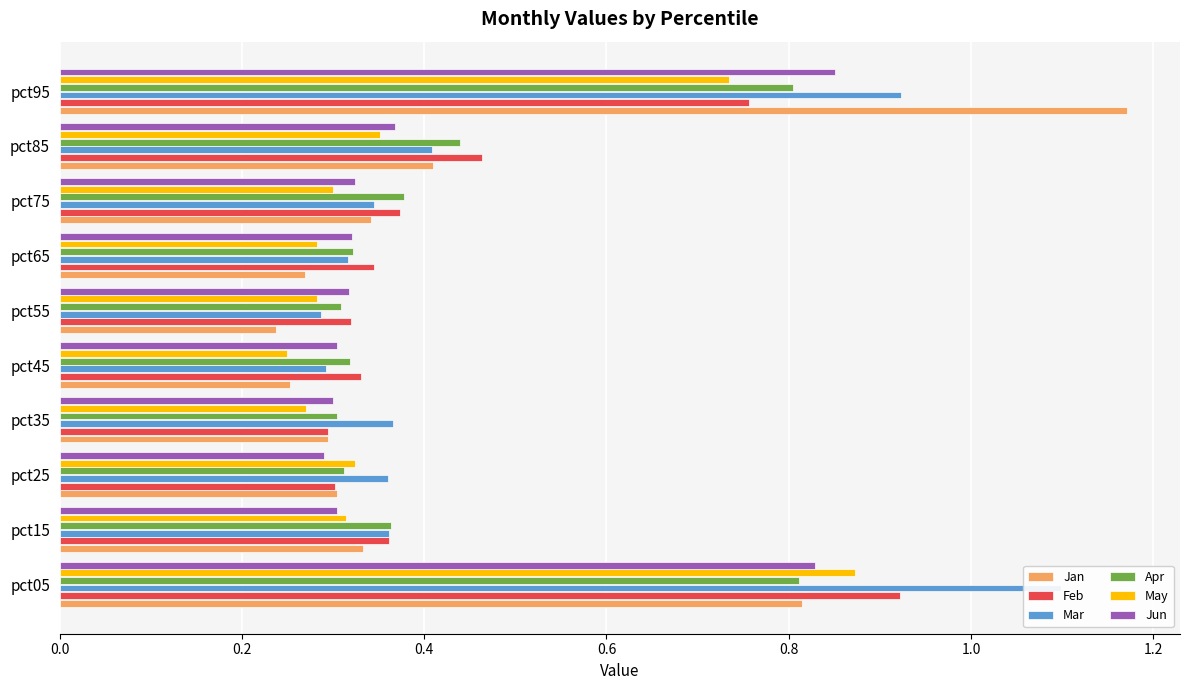

What is the maximum value for Jun?

0.9